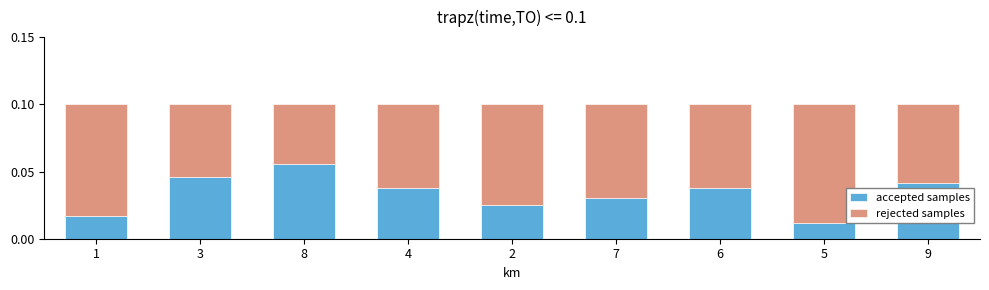

Count the accepted samples values in the range 0 to 1.

9